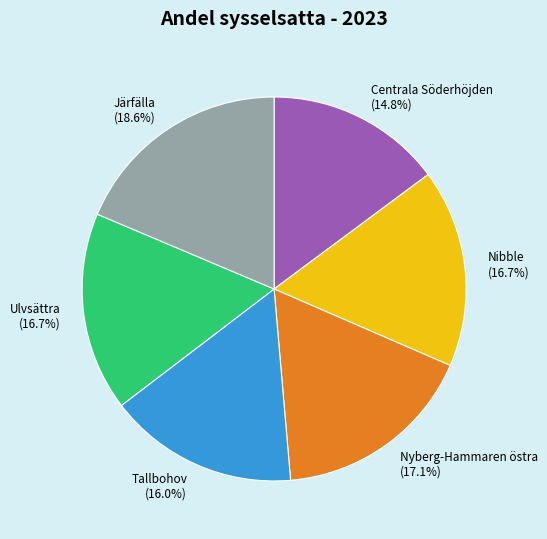

Is there a majority slice in this chart?

No